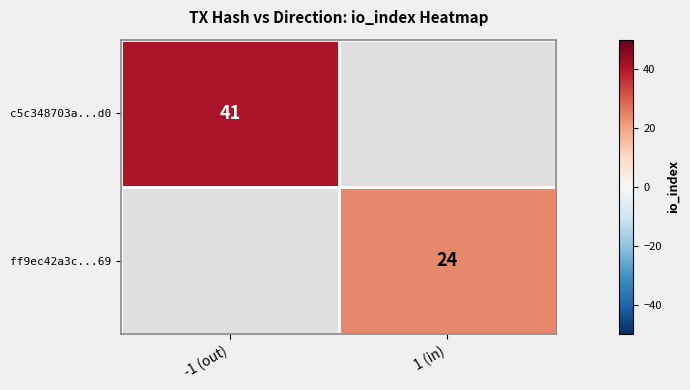

True or false: ff9ec42a3c...69 has a value of 14 at 1 (in).

False